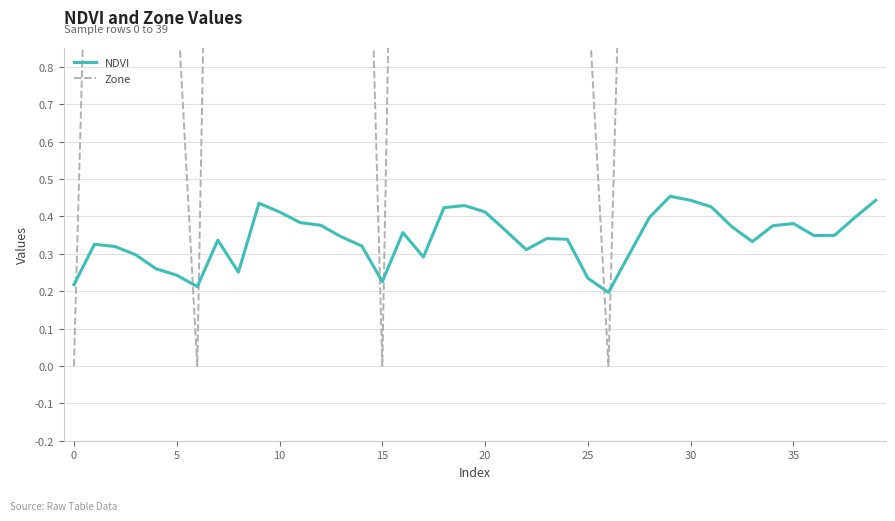

Which series has the largest total across all categories?

Zone